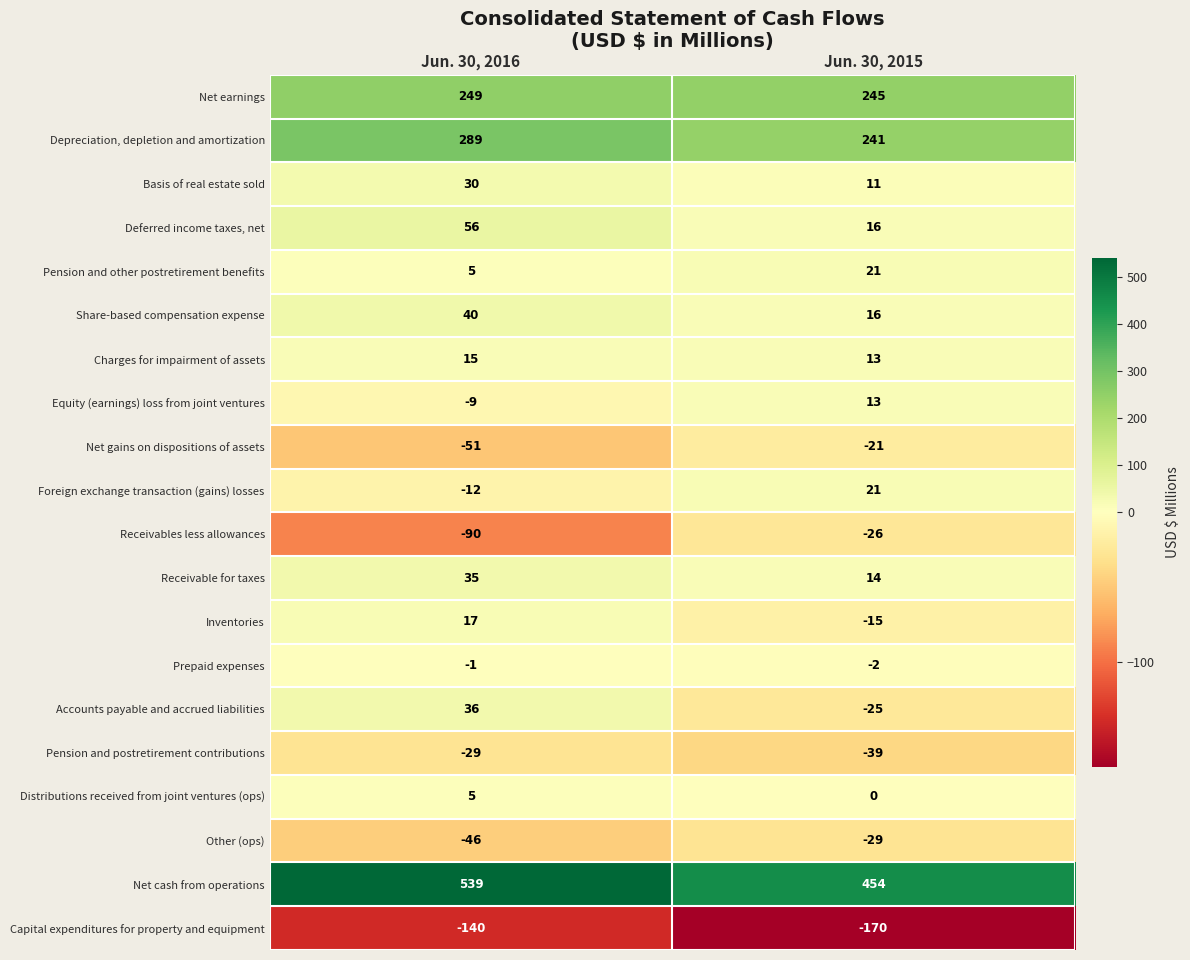

Which label corresponds to the largest value in the chart?

Jun. 30, 2016